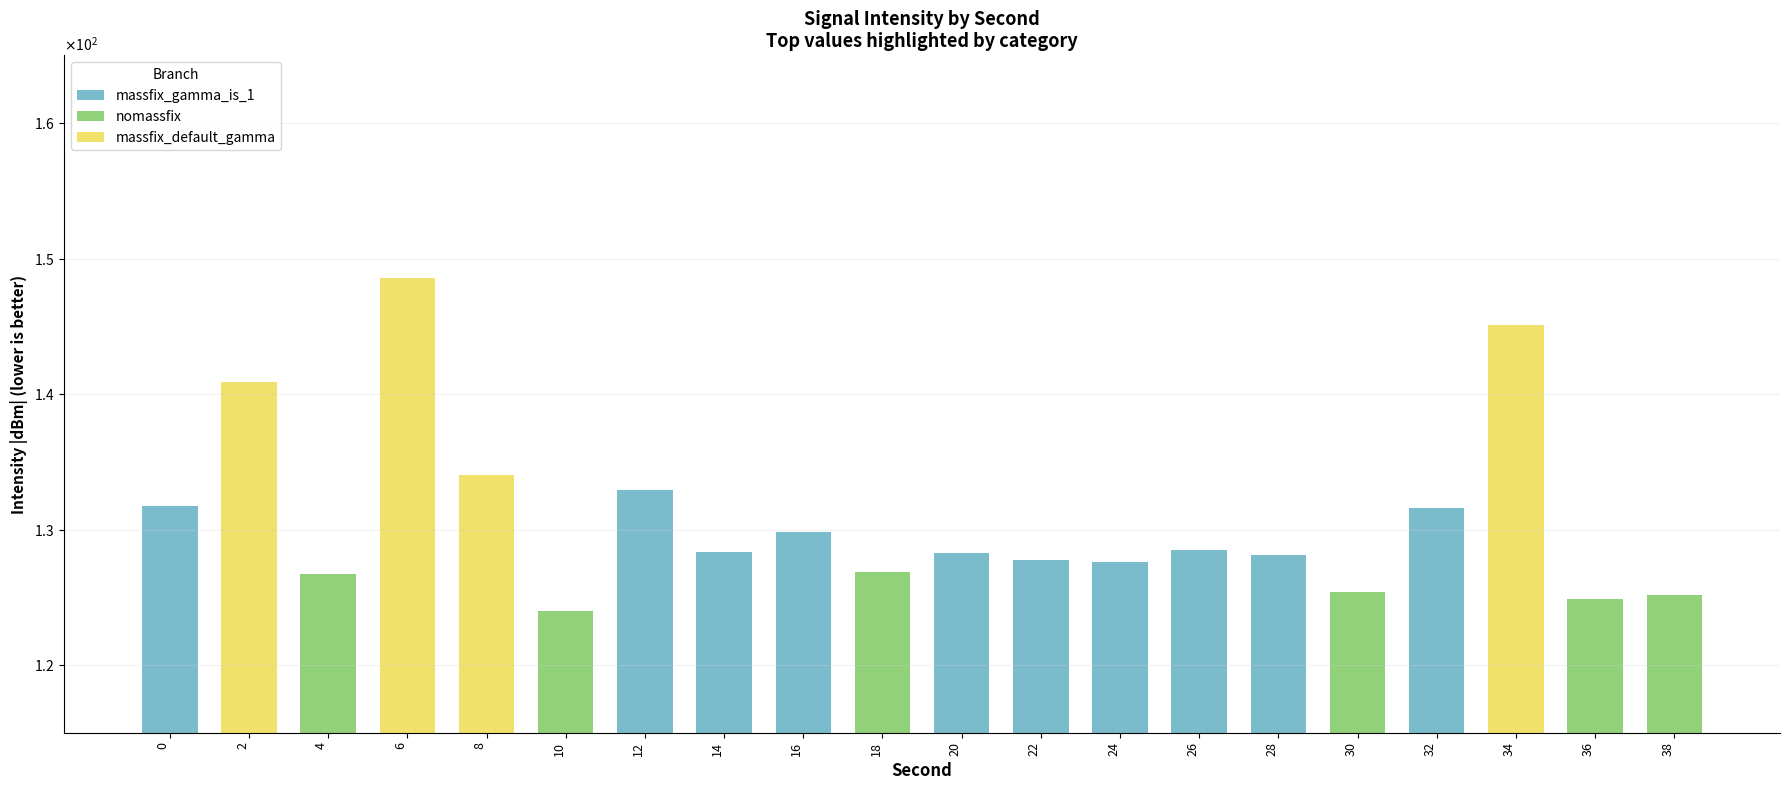

Which series has the widest spread of values?

massfix_default_gamma